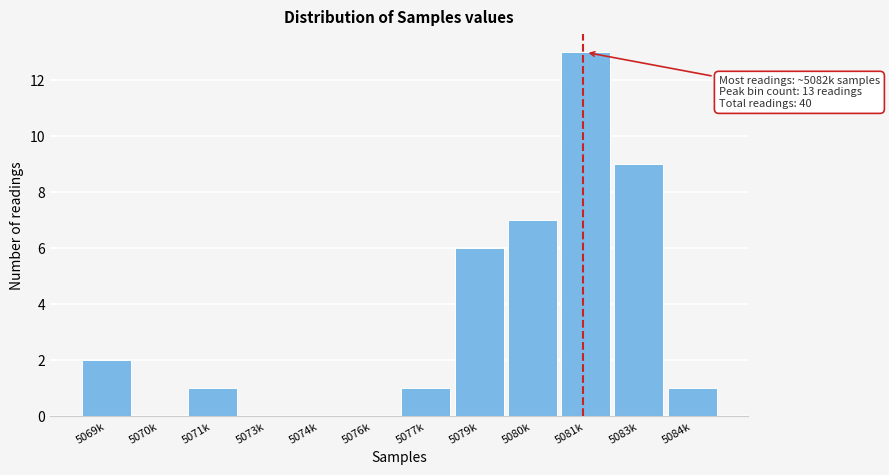

Reading right to left, transcribe all the data shown in this chart.

5084k=1	5083k=9	5081k=13	5080k=7	5079k=6	5077k=1	5076k=0	5074k=0	5073k=0	5071k=1	5070k=0	5069k=2